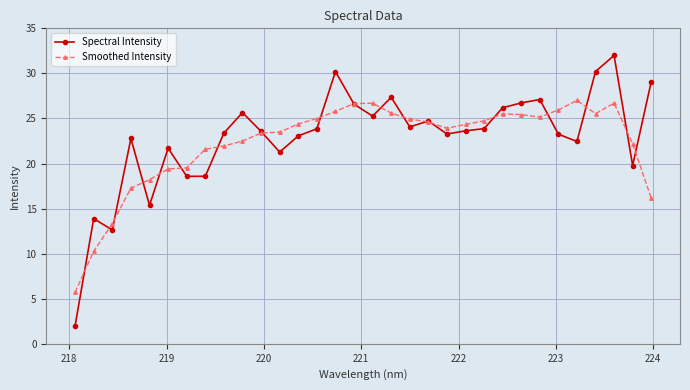

What is the lowest value of the Smoothed Intensity series?

5.7